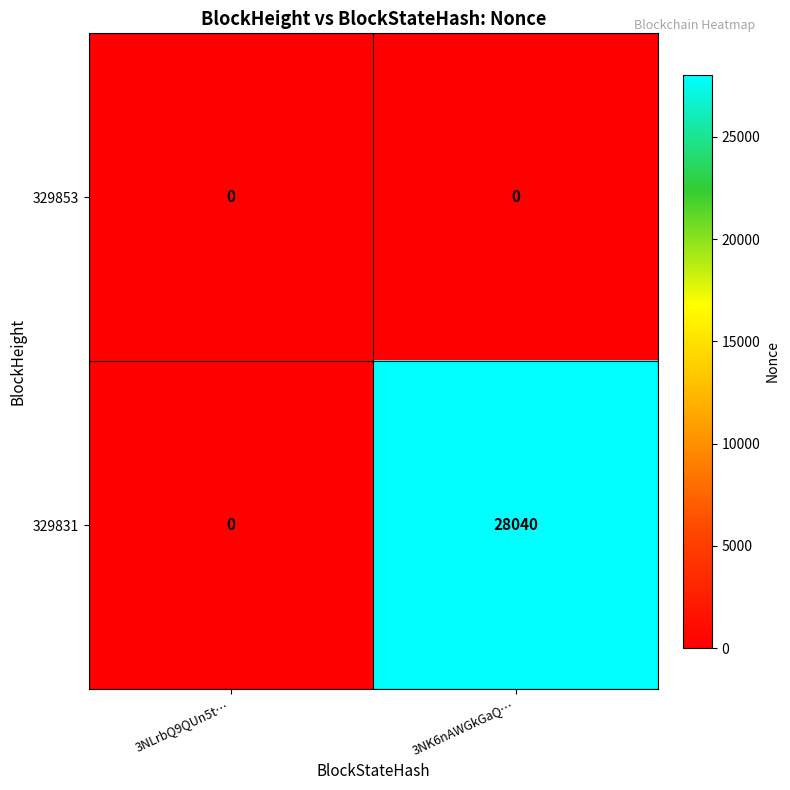

At how many categories does at least one series exceed 15532?

1